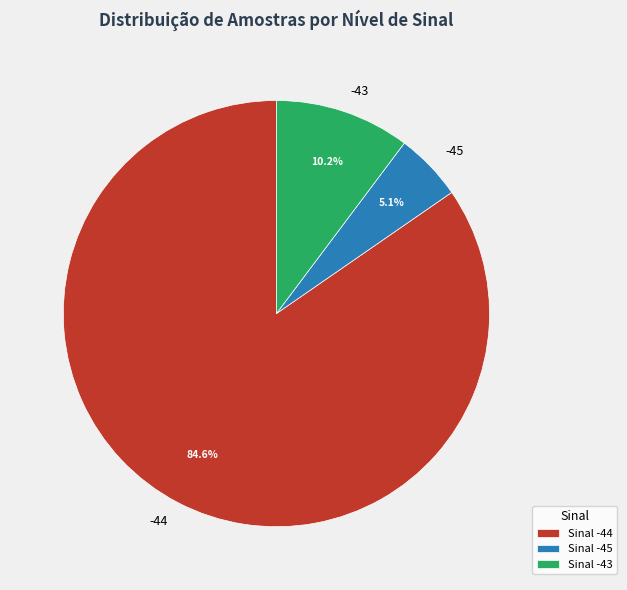

Does -44 account for over 50% of the chart?

Yes